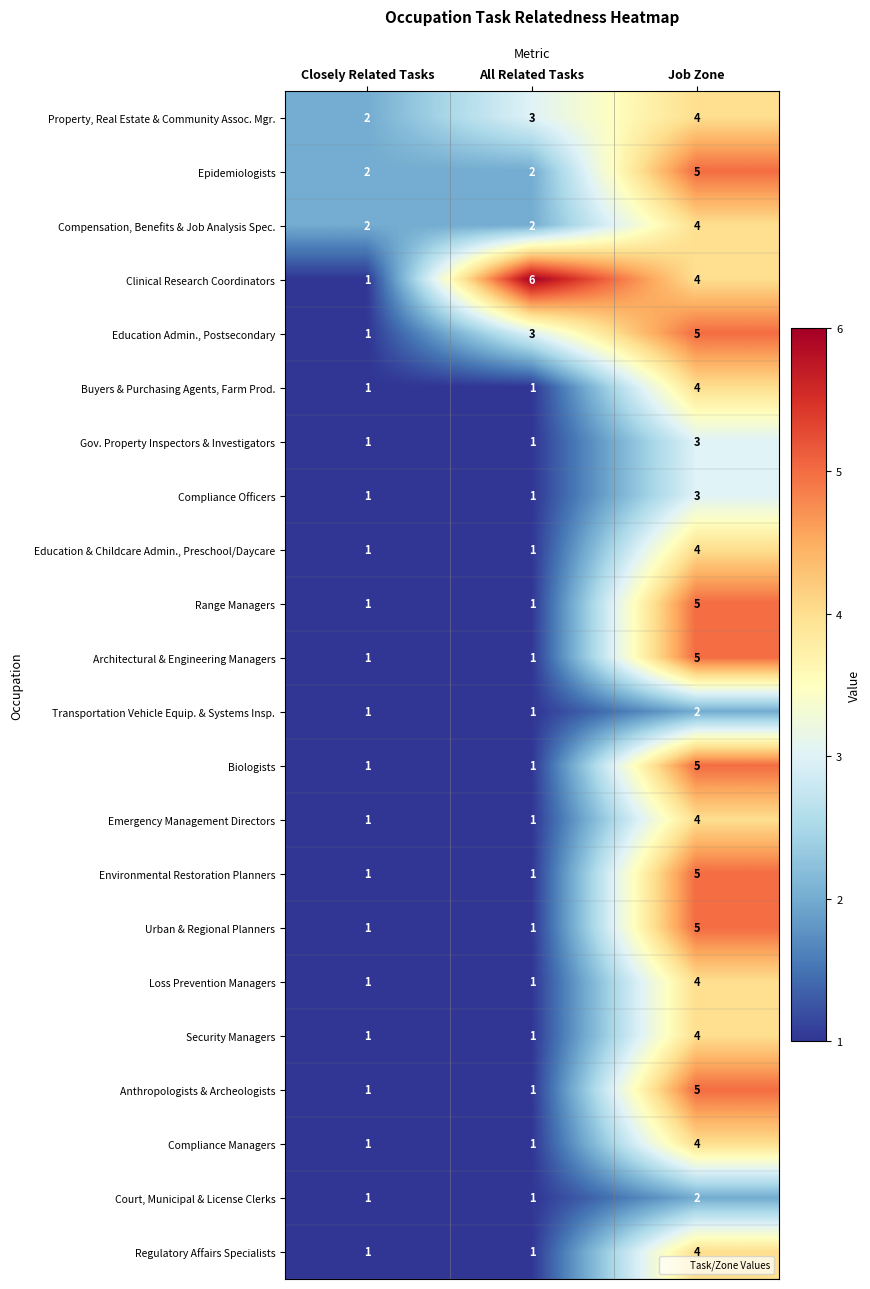

The value of Compensation, Benefits & Job Analysis Spec. at Closely Related Tasks is 2. True or false?

True